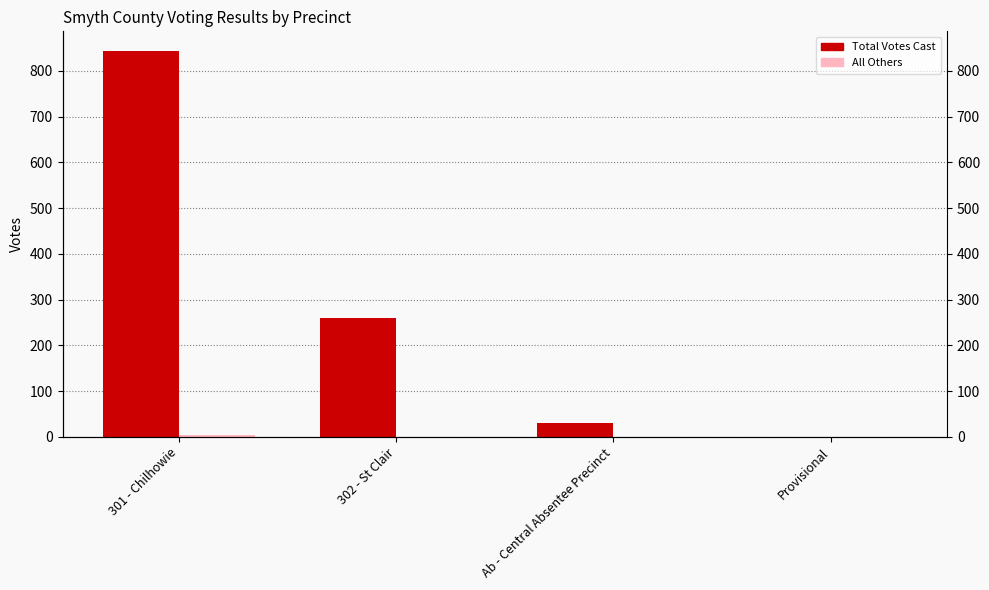

Between 302 - St Clair and Ab - Central Absentee Precinct, which series saw the biggest shift?

Total Votes Cast